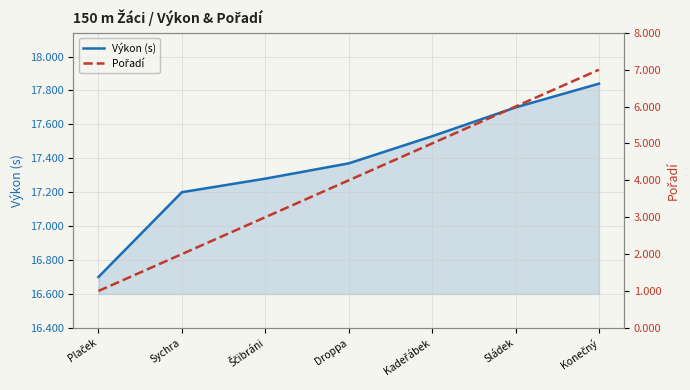

True or false: Výkon (s) and Pořadí intersect in this chart.

False